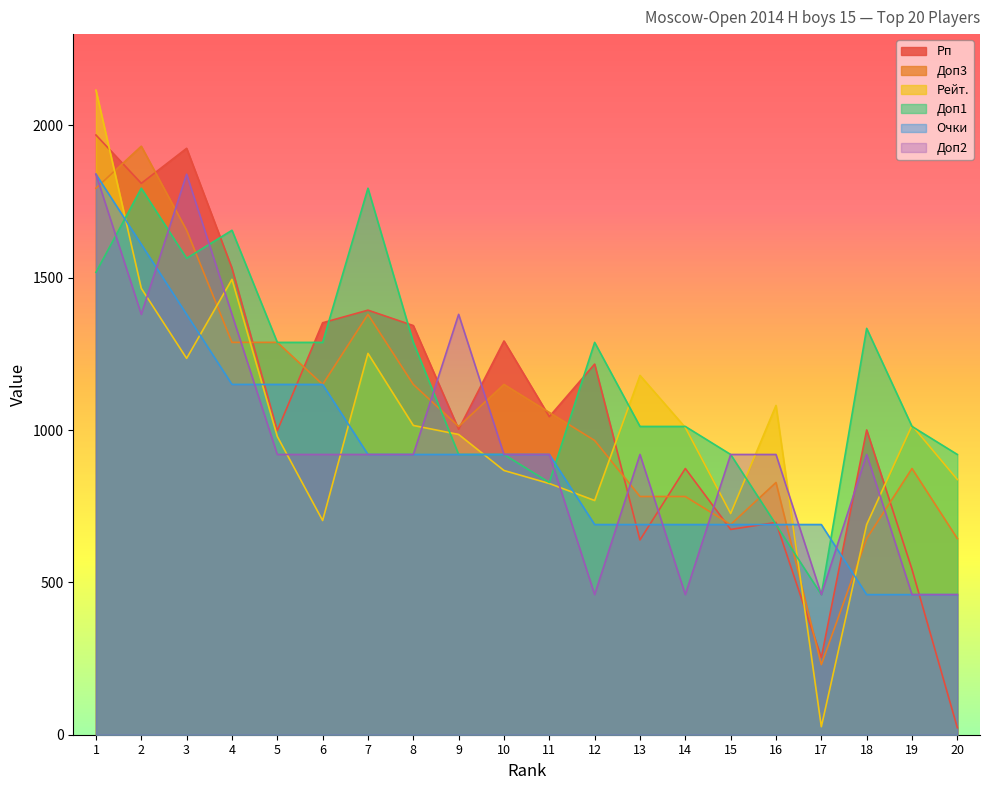

Which series ends up on top after the final intersection of Рп and Очки?

Очки